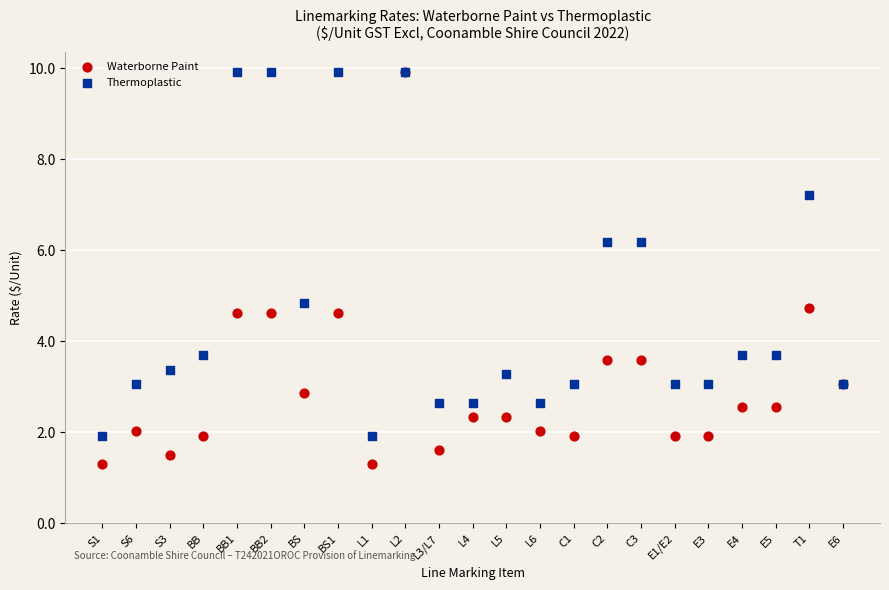

In the Thermoplastic series, what Y value is closest to 5?

4.8